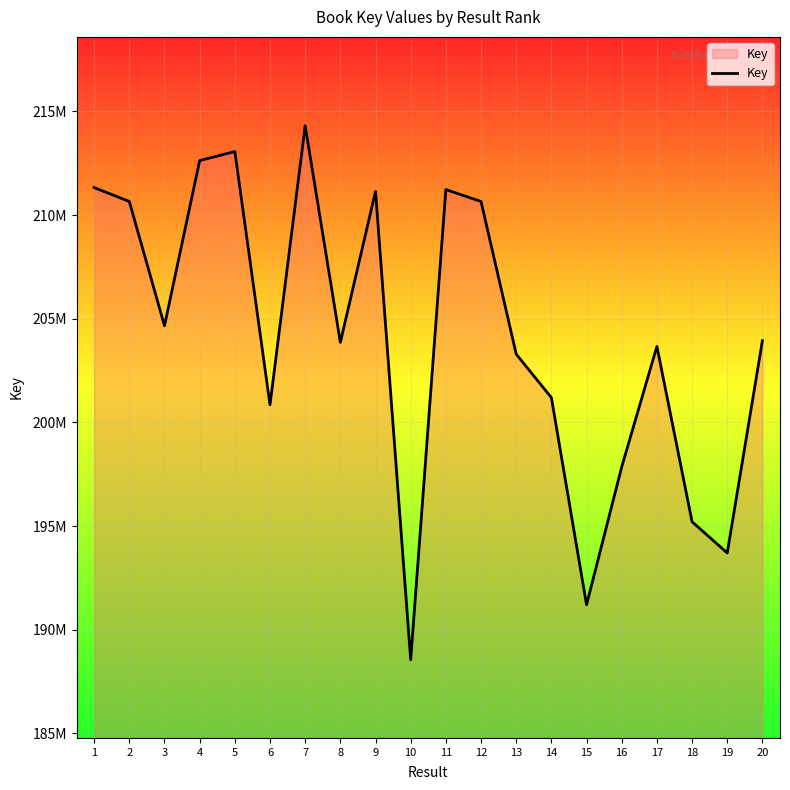

Is it true that the value at 12 is 121417512?

False